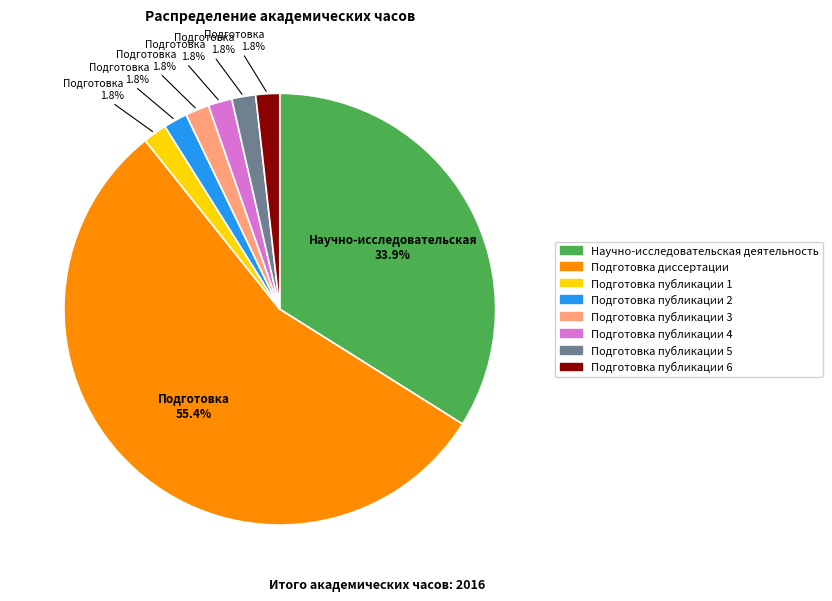

What is the ratio of the value at Подготовка публикации 6 to the value at Подготовка публикации 2?

1.0